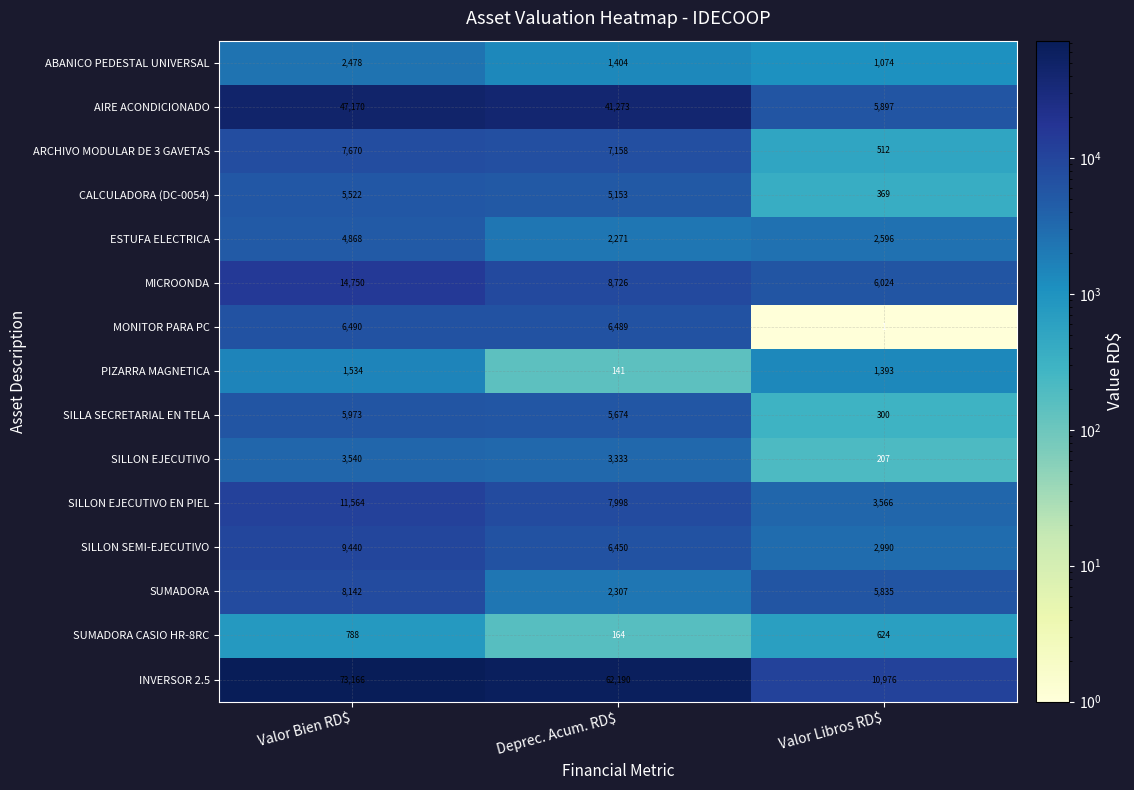

Between Deprec. Acum. RD$ and Valor Libros RD$, which series saw the biggest shift?

INVERSOR 2.5